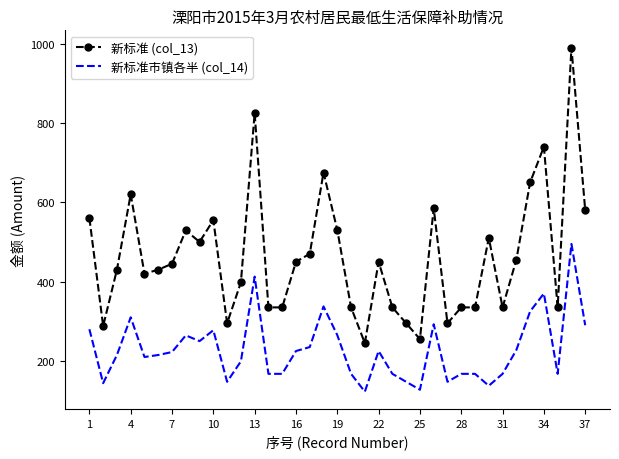

Which series has the widest spread of values?

新标准 (col_13)